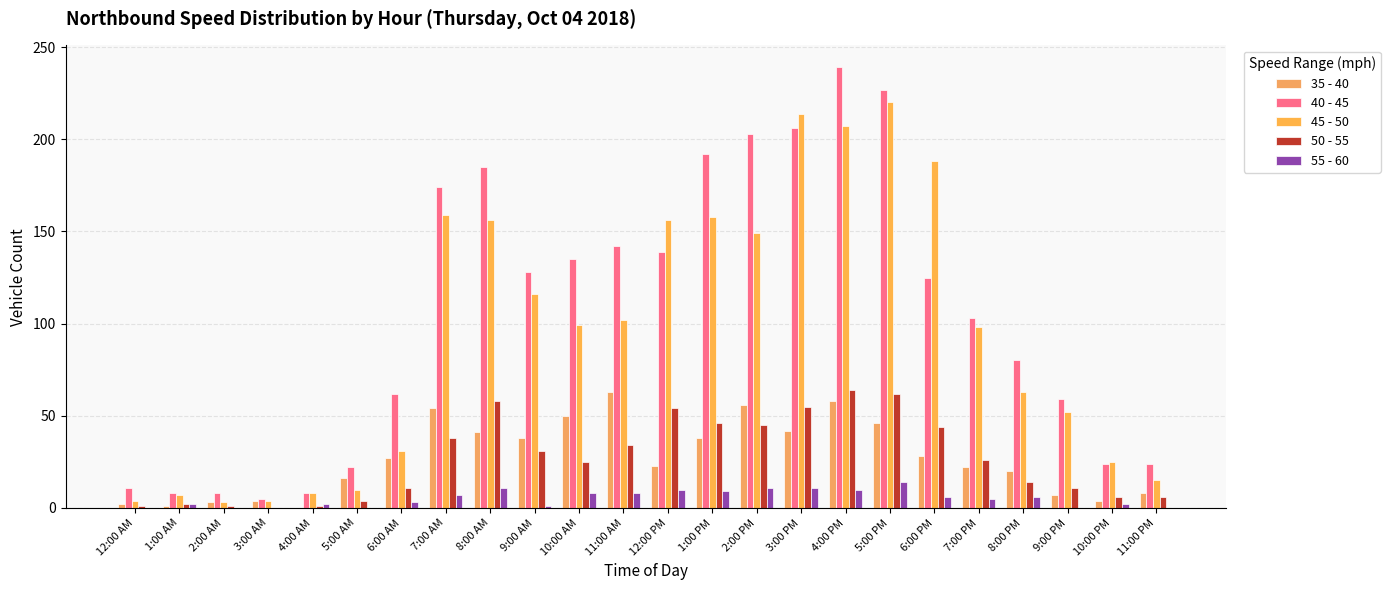

Where is 40 - 45 nearest to the value 122?

6:00 PM